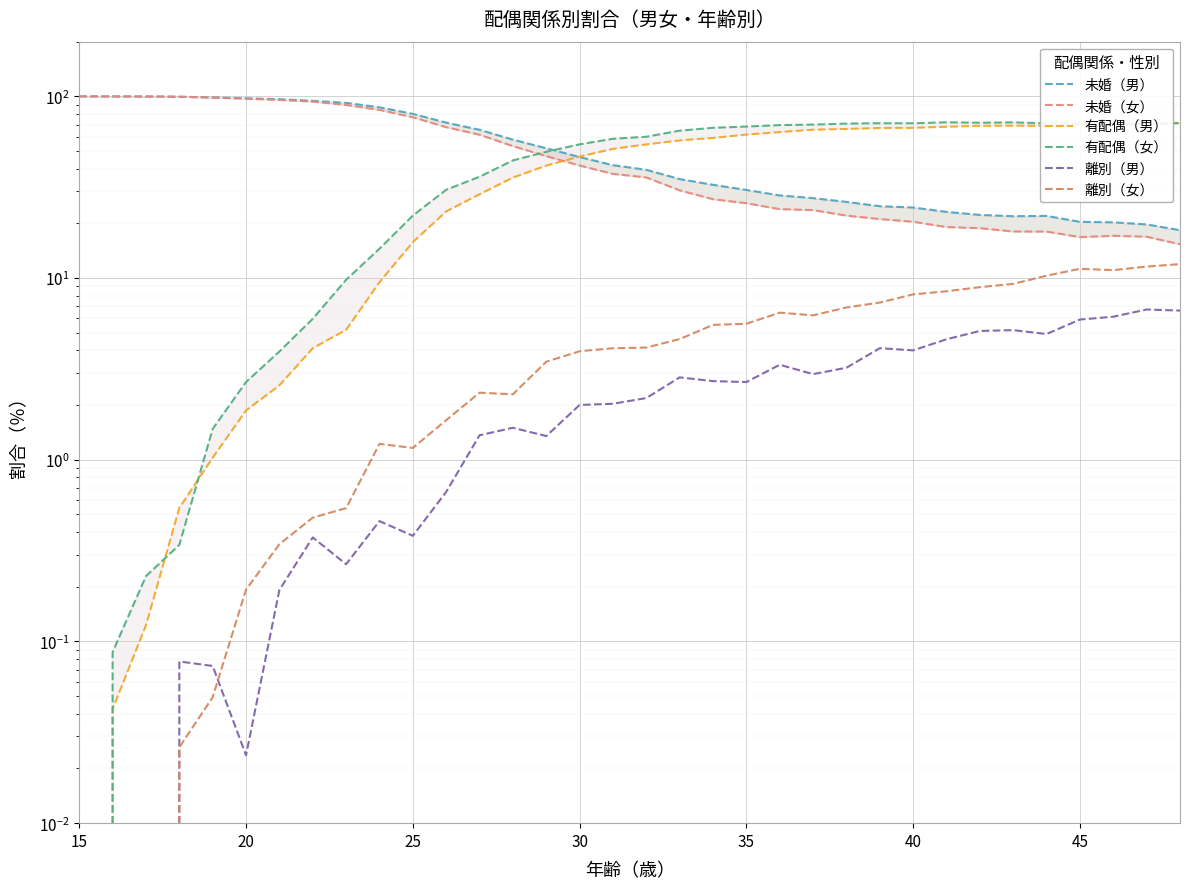

What is the value of the 未婚（男） point at the 13th from the left?

65.5